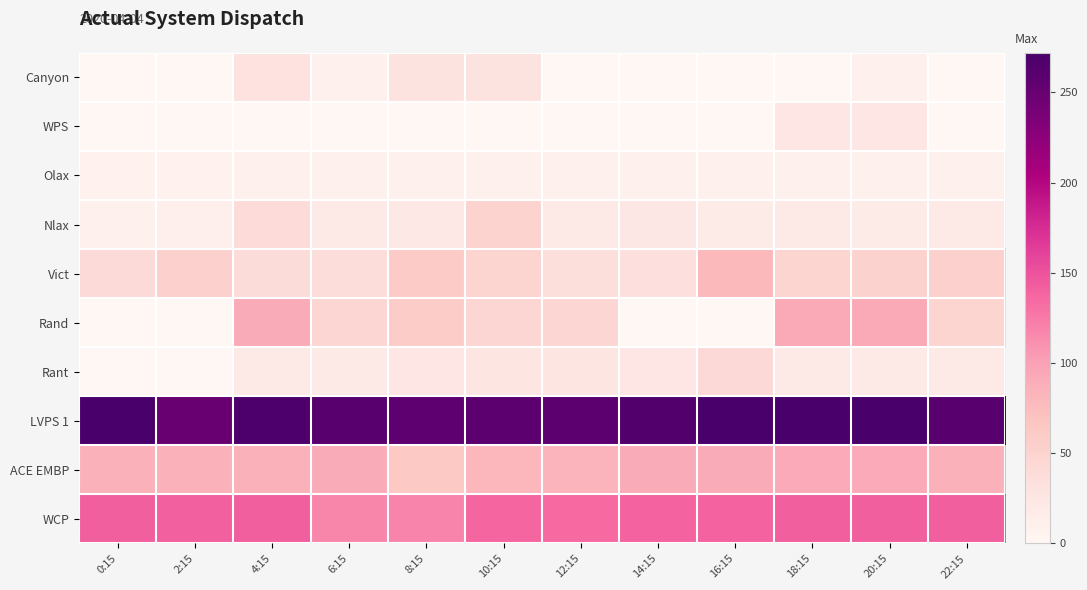

Reading left to right, list all the values displayed in this chart.

Canyon: 0:15=0	2:15=0	4:15=30	6:15=10	8:15=29	10:15=29	12:15=0	14:15=0	16:15=0	18:15=0	20:15=10	22:15=0
WPS: 0:15=0	2:15=0	4:15=0	6:15=0	8:15=0	10:15=0	12:15=0	14:15=0	16:15=0	18:15=25	20:15=25	22:15=0
Olax: 0:15=8	2:15=8	4:15=9	6:15=9	8:15=9	10:15=9	12:15=9	14:15=9	16:15=9	18:15=9	20:15=9	22:15=9
Nlax: 0:15=10	2:15=11	4:15=40	6:15=19	8:15=22	10:15=50	12:15=19	14:15=23	16:15=18	18:15=20	20:15=18	22:15=19
Vict: 0:15=41	2:15=54	4:15=39	6:15=38	8:15=60	10:15=49	12:15=36	14:15=33	16:15=78	18:15=49	20:15=52	22:15=54
Rand: 0:15=0	2:15=0	4:15=91	6:15=46	8:15=58	10:15=46	12:15=46	14:15=0	16:15=0	18:15=93	20:15=93	22:15=47
Rant: 0:15=0	2:15=0	4:15=20	6:15=20	8:15=25	10:15=26	12:15=26	14:15=25	16:15=42	18:15=20	20:15=20	22:15=20
LVPS 1: 0:15=270	2:15=249	4:15=268	6:15=261	8:15=257	10:15=259	12:15=259	14:15=265	16:15=271	18:15=272	20:15=272	22:15=261
ACE EMBP: 0:15=85	2:15=85	4:15=86	6:15=91	8:15=63	10:15=80	12:15=83	14:15=91	16:15=91	18:15=92	20:15=92	22:15=85
WCP: 0:15=142	2:15=141	4:15=142	6:15=117	8:15=118	10:15=138	12:15=134	14:15=139	16:15=140	18:15=142	20:15=142	22:15=142